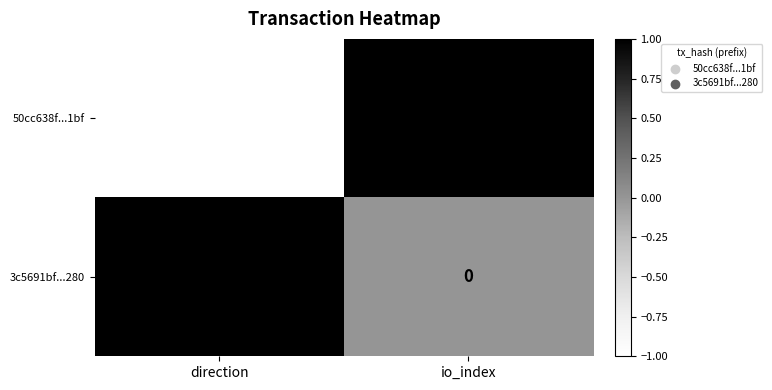

How many distinct data groups are displayed?

2